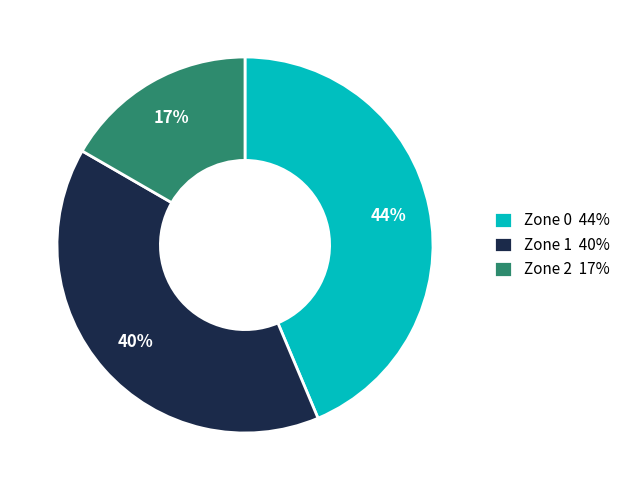

Which category has the smallest portion of the pie?

Zone 2